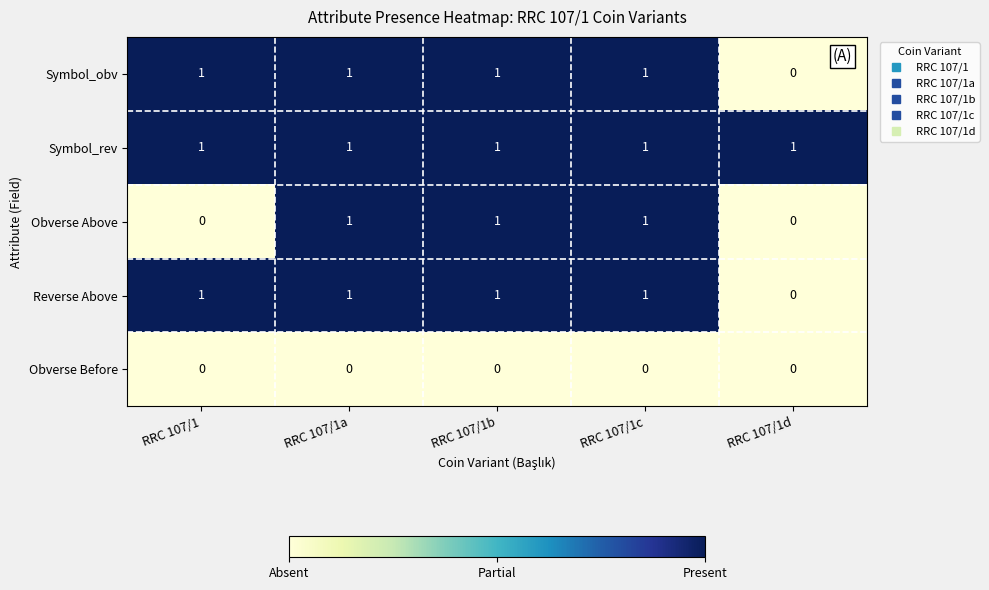

Which series has the largest total across all categories?

Symbol_rev